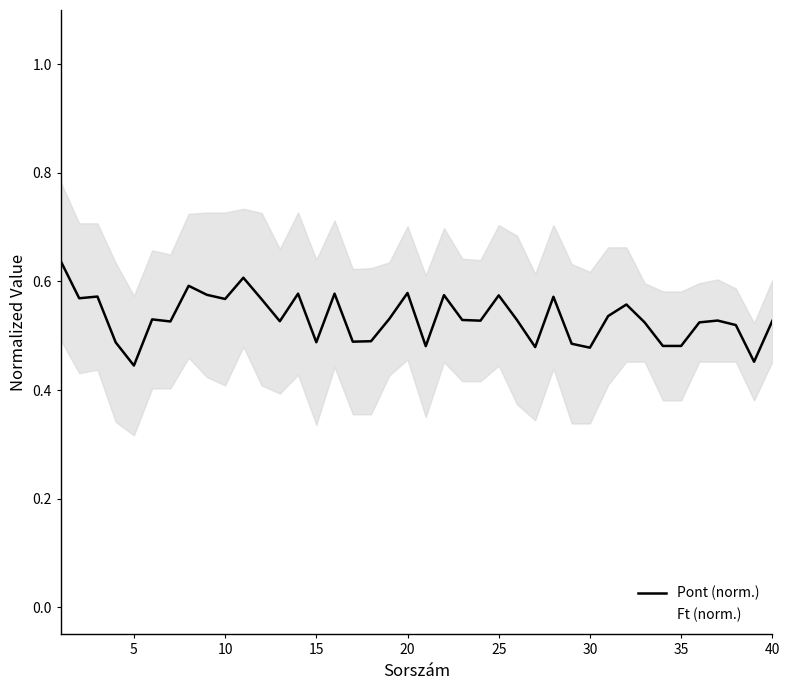

Reading left to right, extract all data points from this chart.

Pont (norm.): 0.6	0.6	0.6	0.5	0.4	0.5	0.5	0.6	0.6	0.6	0.6	0.6	0.5	0.6	0.5	0.6	0.5	0.5	0.5	0.6	0.5	0.6	0.5	0.5	0.6	0.5	0.5	0.6	0.5	0.5	0.5	0.6	0.5	0.5	0.5	0.5	0.5	0.5	0.5	0.5
Ft (norm.): 0.8	0.7	0.7	0.6	0.6	0.7	0.6	0.7	0.7	0.7	0.7	0.7	0.7	0.7	0.6	0.7	0.6	0.6	0.6	0.7	0.6	0.7	0.6	0.6	0.7	0.7	0.6	0.7	0.6	0.6	0.7	0.7	0.6	0.6	0.6	0.6	0.6	0.6	0.5	0.6